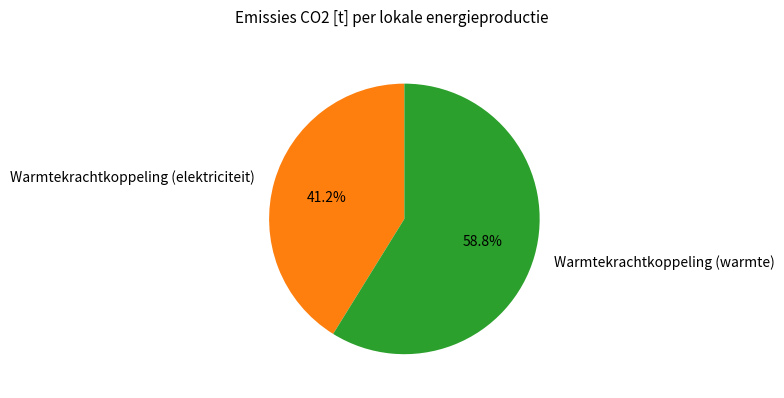

What percentage is the Warmtekrachtkoppeling (warmte) slice, to the nearest percent?

59%